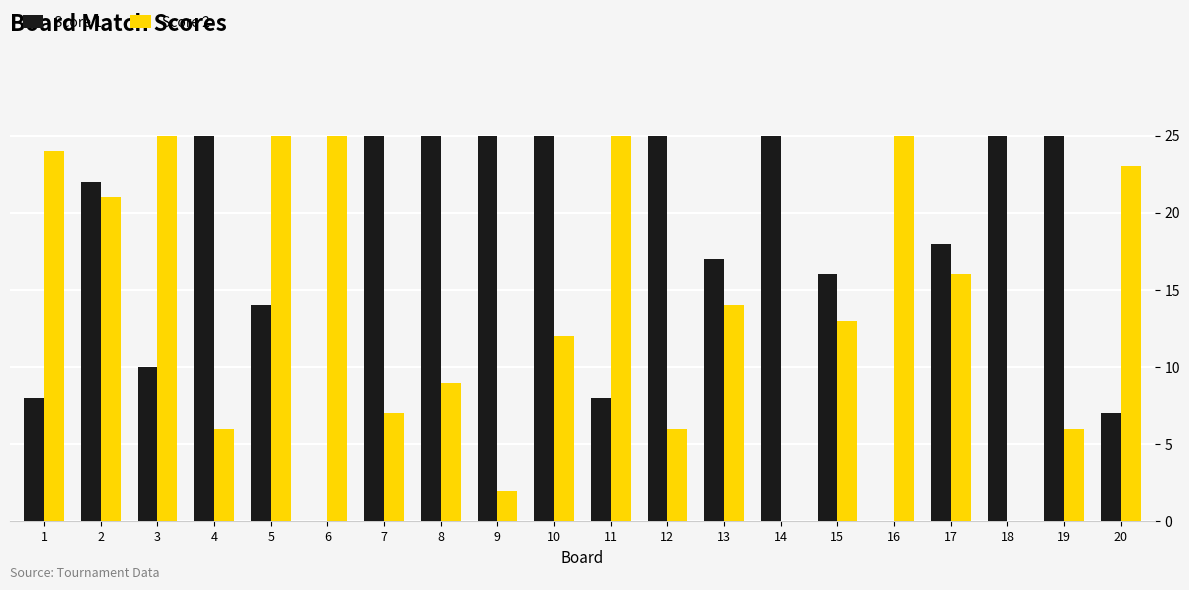

Reading left to right, what are all the values shown in this chart?

Score 1: 1=8	2=22	3=10	4=25	5=14	6=0	7=25	8=25	9=25	10=25	11=8	12=25	13=17	14=25	15=16	16=0	17=18	18=25	19=25	20=7
Score 2: 1=24	2=21	3=25	4=6	5=25	6=25	7=7	8=9	9=2	10=12	11=25	12=6	13=14	14=0	15=13	16=25	17=16	18=0	19=6	20=23